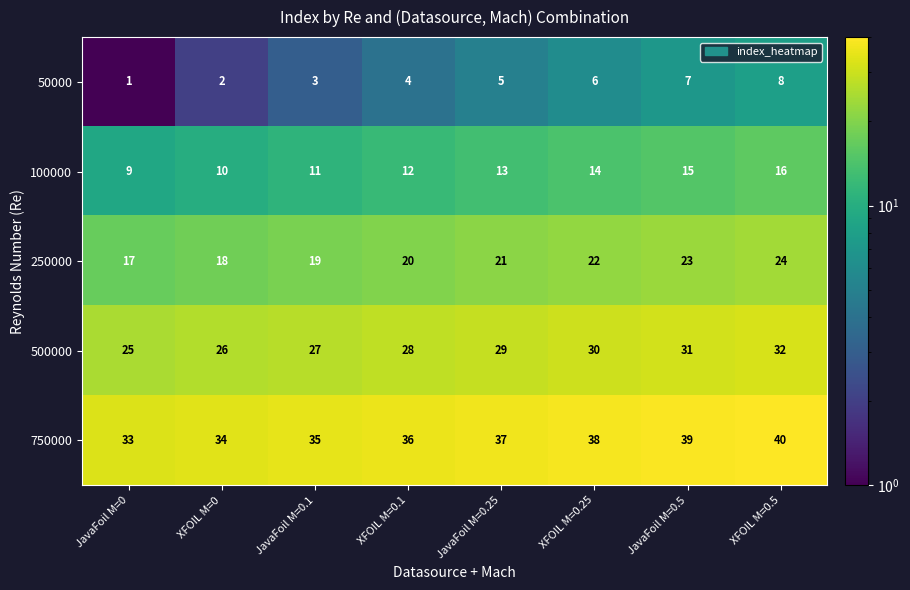

At which category is the sum across all series the highest?

XFOIL M=0.5